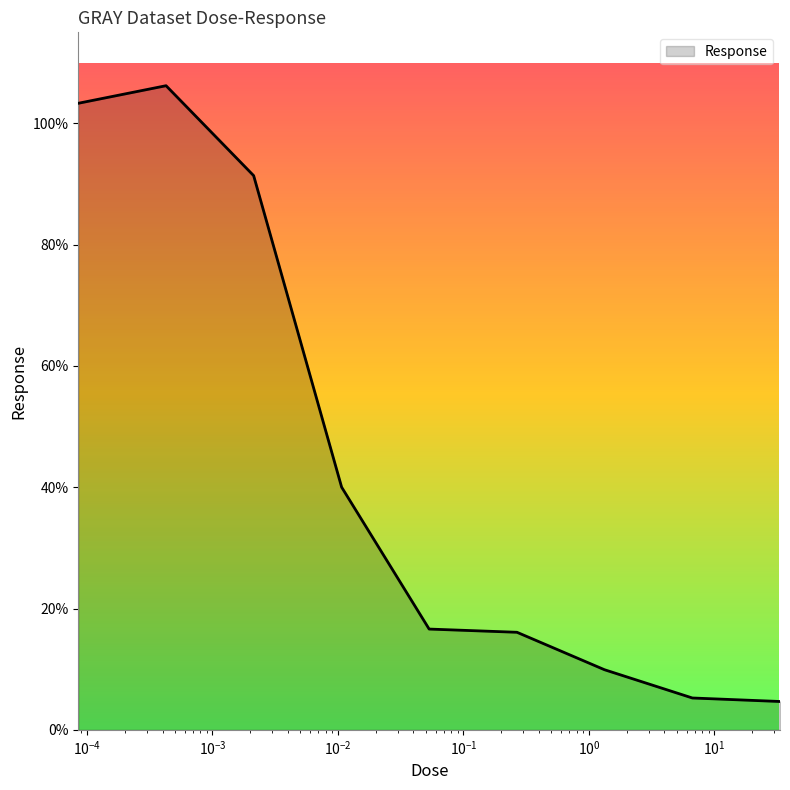

What is the maximum value shown in the chart?

106.2